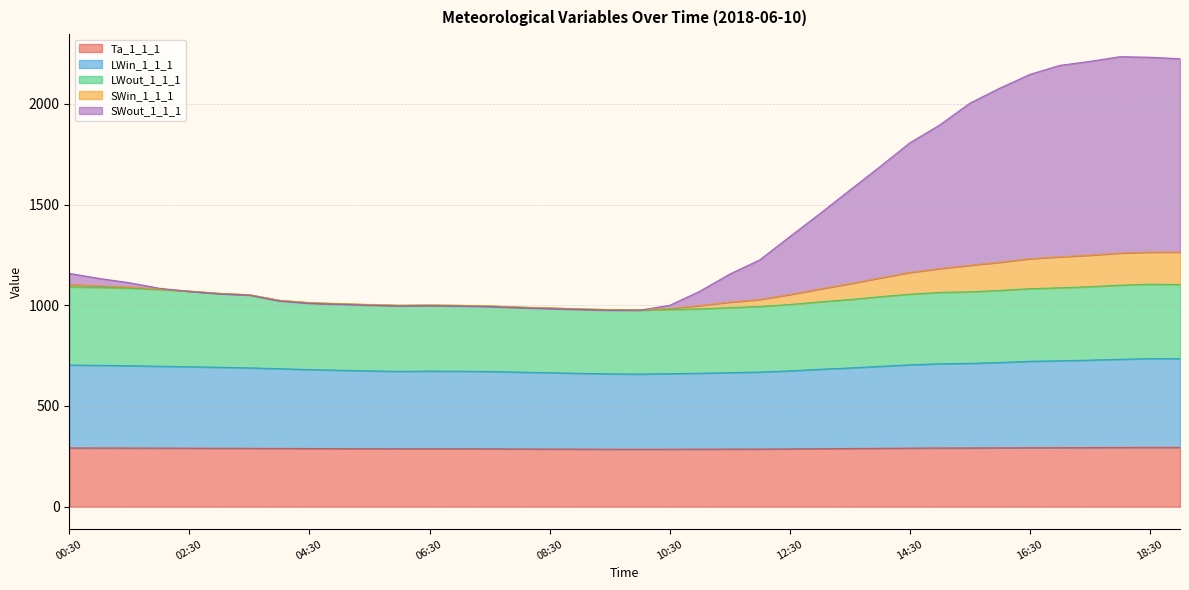

Is it true that SWin_1_1_1 equals 1057.2 at 03:00?

True